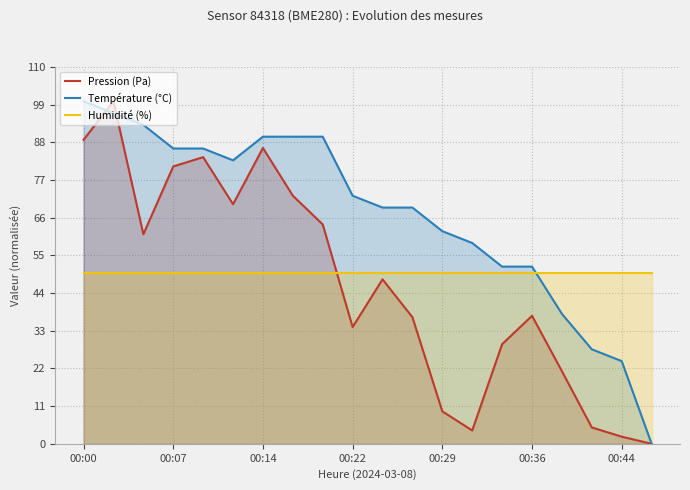

Does the chart display data point markers on the line(s)?

No